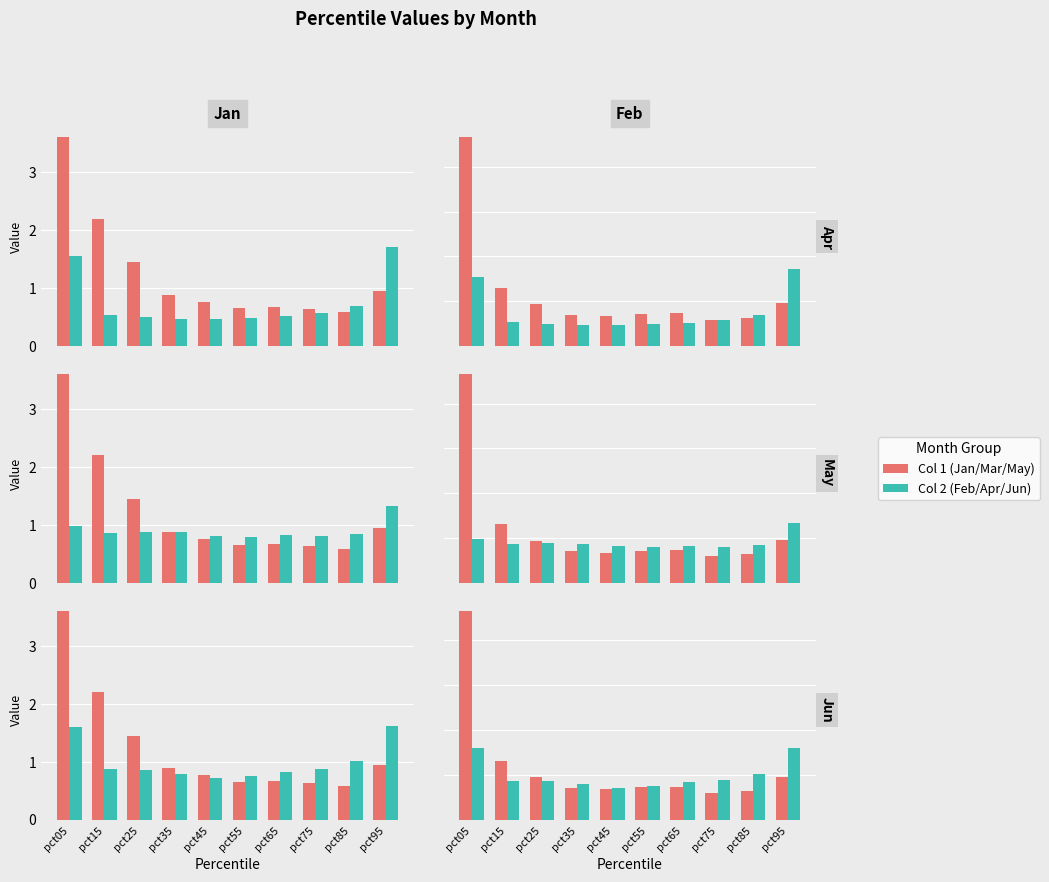

Which category has the highest value across all series?

pct05